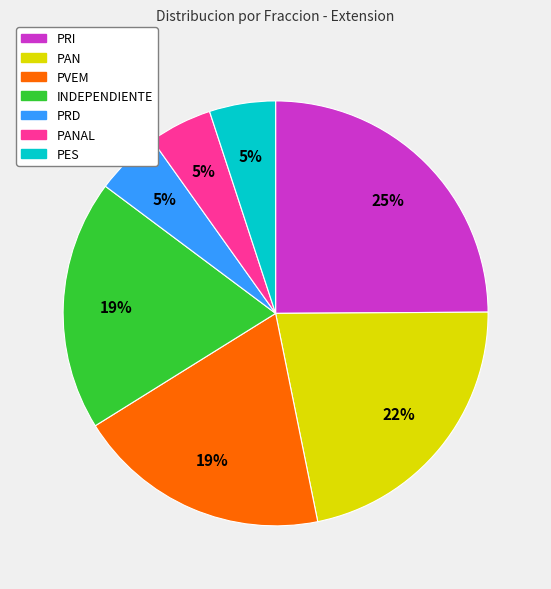

Count the number of slices in the pie.

7